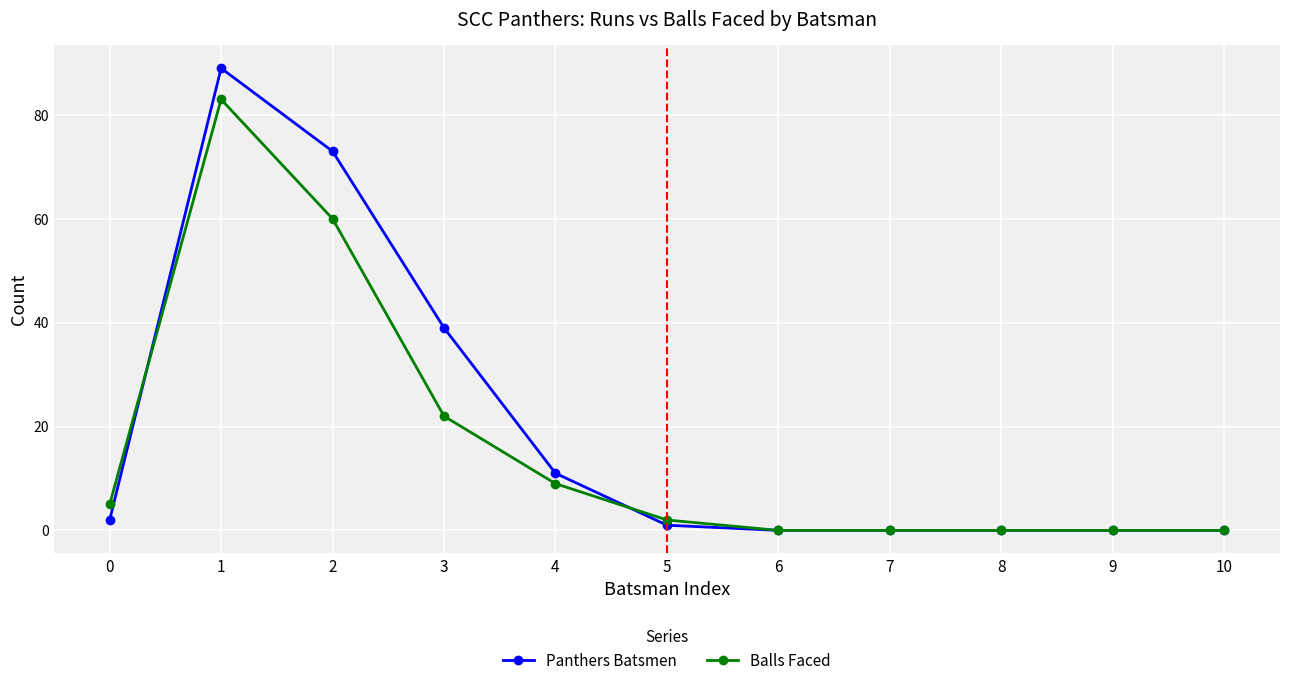

Which series has the widest spread of values?

Panthers Batsmen